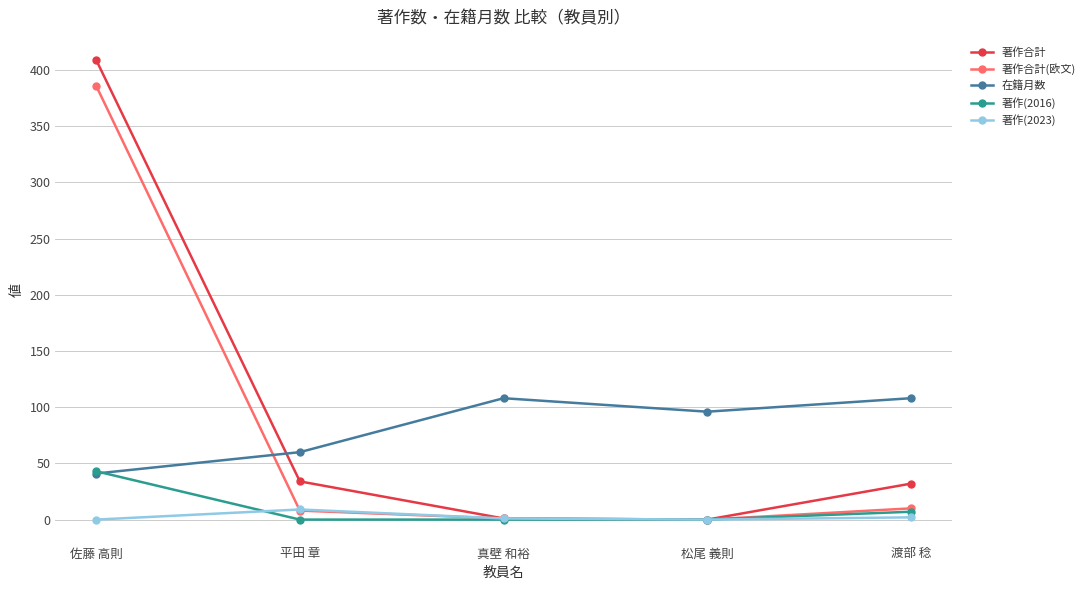

At which category does 在籍月数 reach its first local valley?

松尾 義則